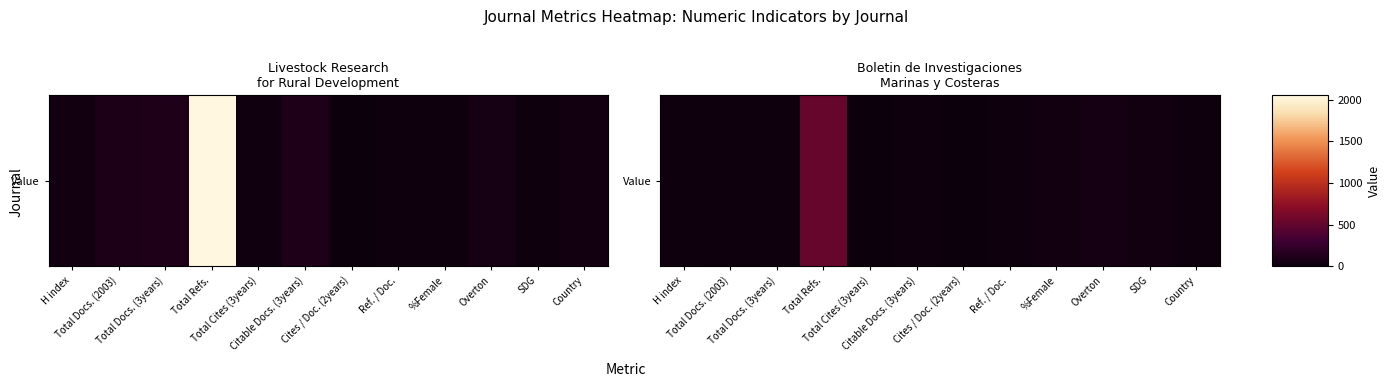

Reading left to right, extract all data points from this chart.

H index=17	Total Docs. (2003)=15	Total Docs. (3years)=24	Total Refs.=518	Total Cites (3years)=3	Citable Docs. (3years)=24	Cites / Doc. (2years)=0	Ref. / Doc.=13	%Female=34	Overton=53	SDG=36	Country=11